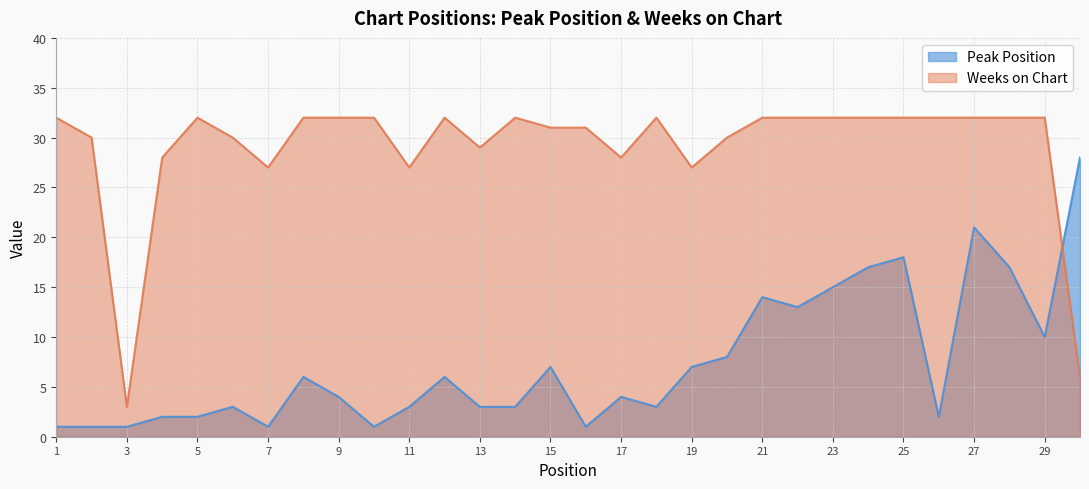

What is the sum of the Weeks on Chart values at 24 and 18?

64